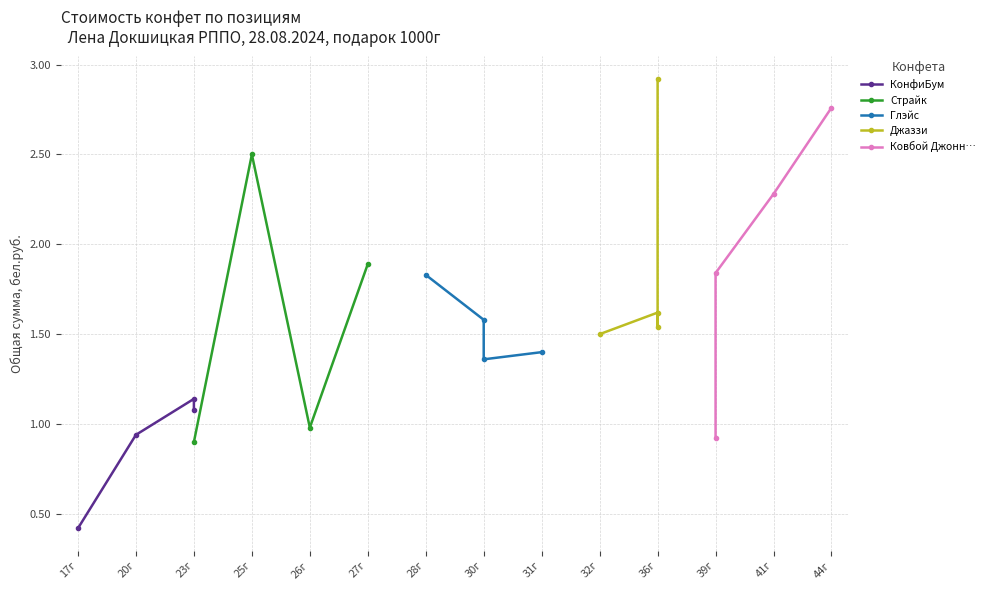

True or false: Глэйс and КонфиБум cross at least once.

False